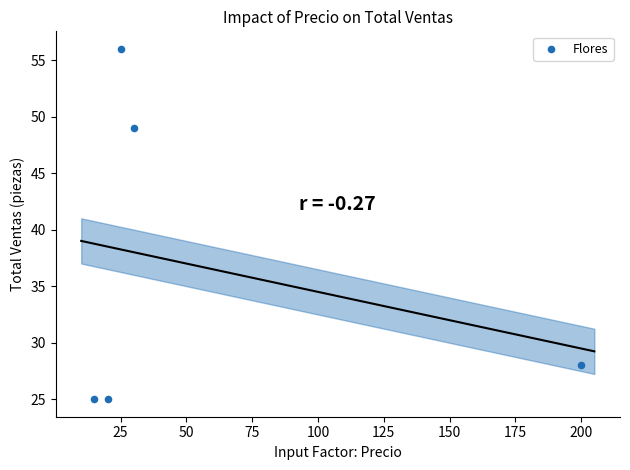

What Y value in the scatter plot is closest to 40?

49